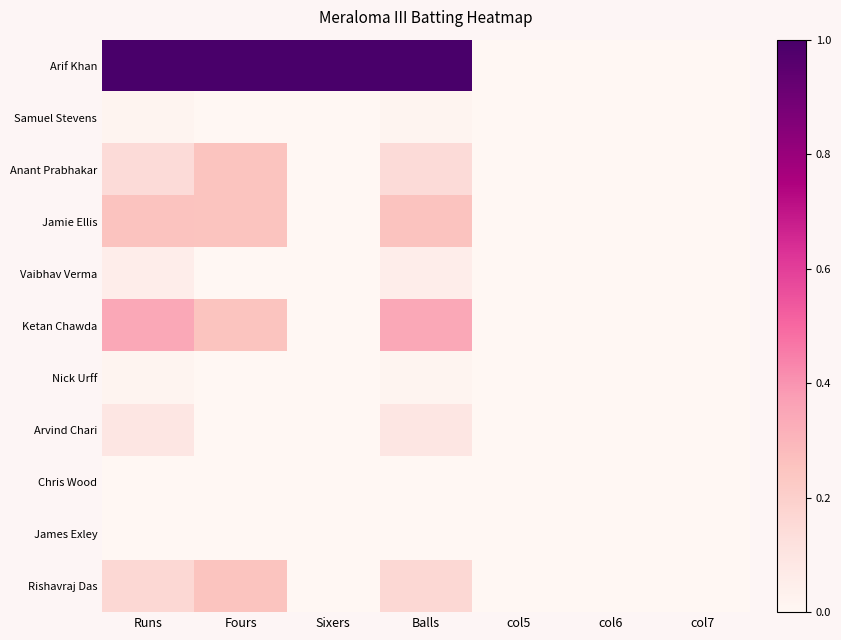

List the series in order of their peak value, lowest first.

Chris Wood, James Exley, Samuel Stevens, Nick Urff, Vaibhav Verma, Arvind Chari, Anant Prabhakar, Rishavraj Das, Jamie Ellis, Ketan Chawda, Arif Khan